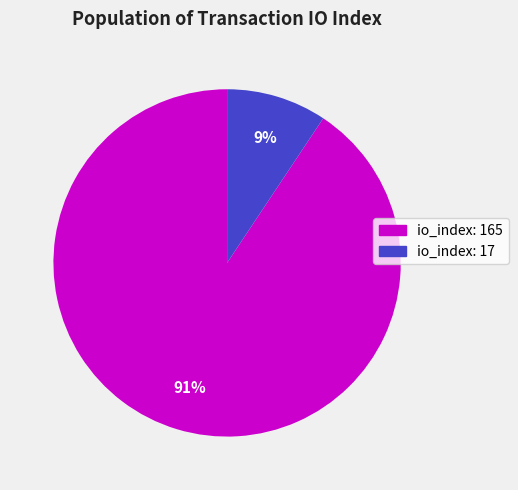

Do io_index: 165 and io_index: 17 together represent more than half of the pie?

Yes